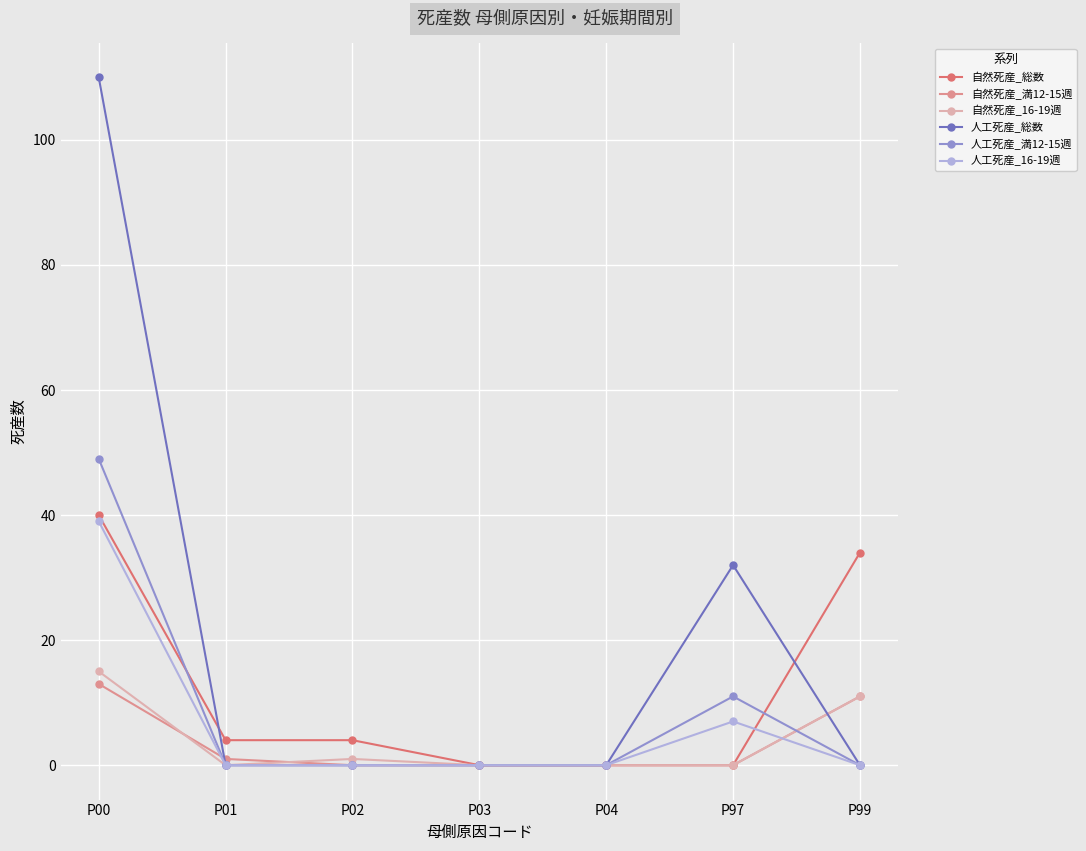

At which category is the sum across all series the highest?

P00